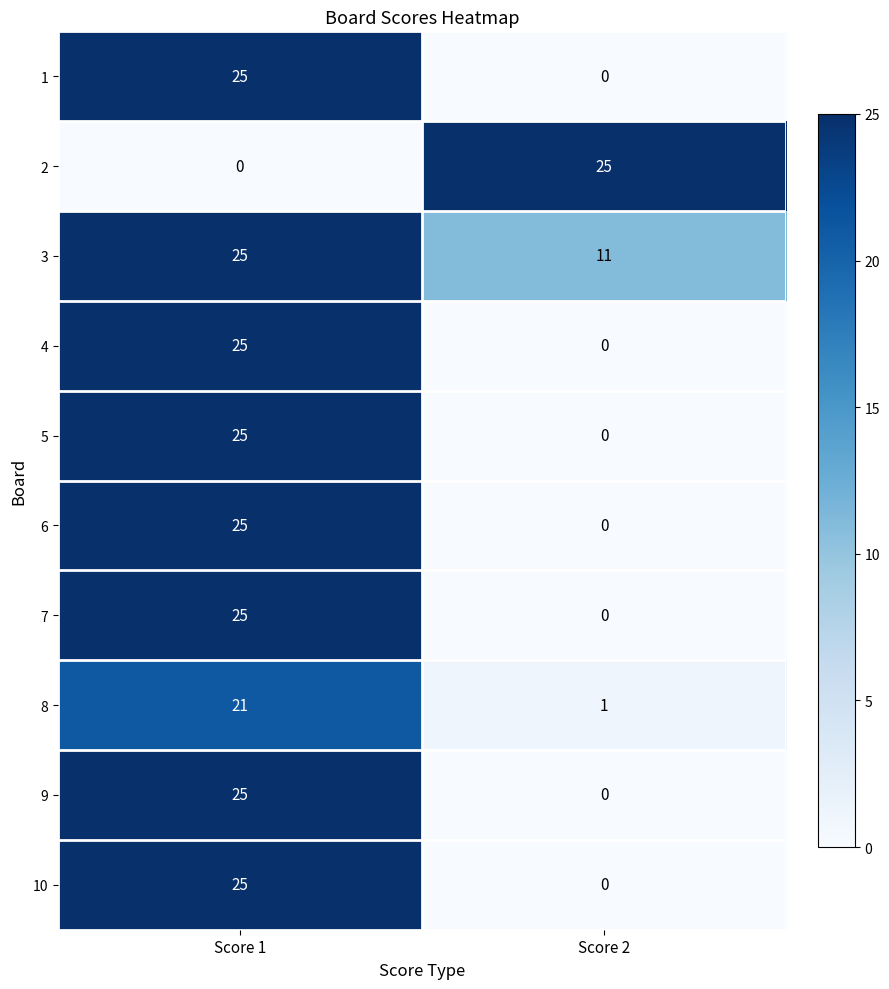

Rank the categories by 4 value from lowest to highest.

Score 2, Score 1